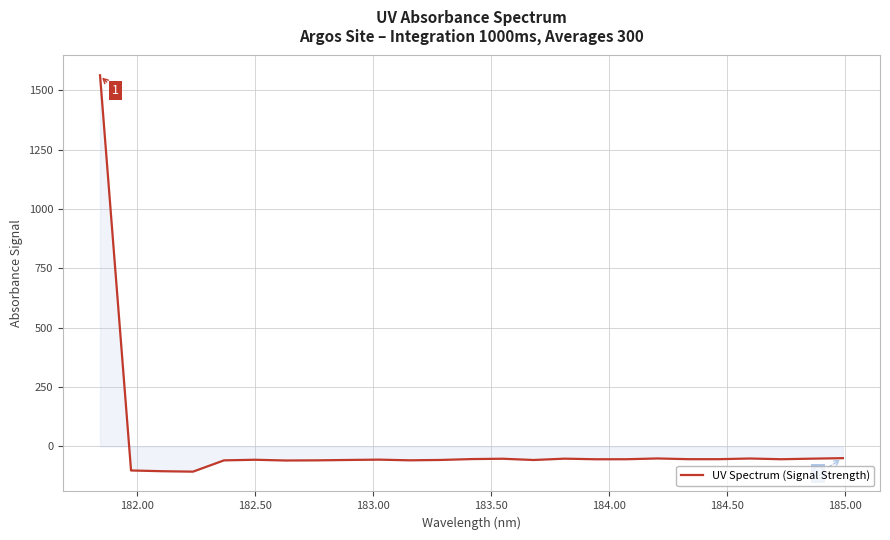

What is the difference between the maximum and minimum values?

1669.5